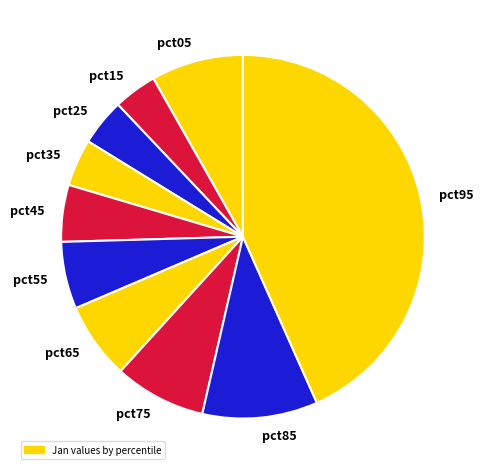

Is it true that pct55 is 1% of the pie?

False